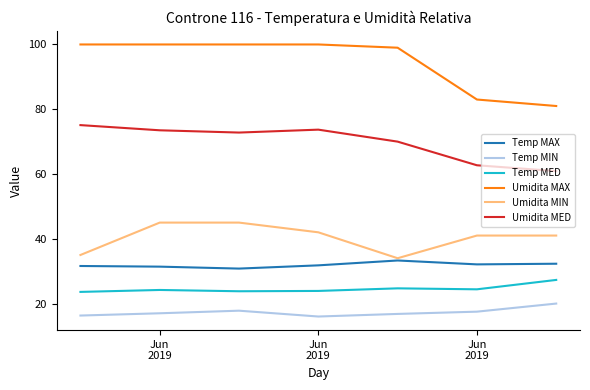

Which series has the largest total across all categories?

Umidita MAX